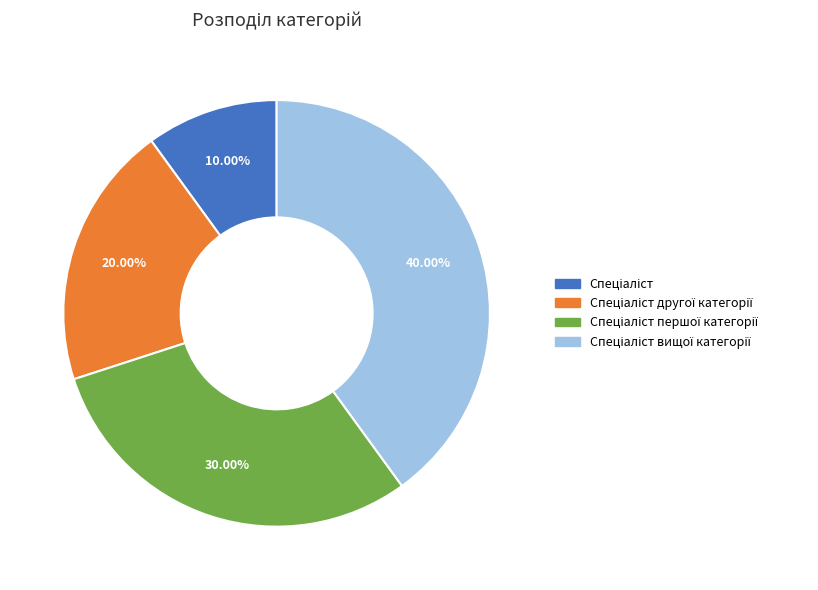

Does any single category account for the majority?

No